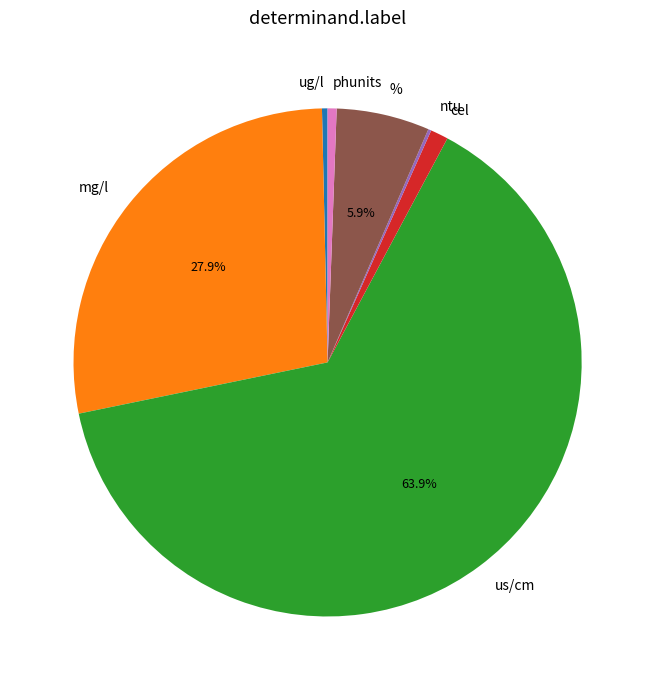

What is the ratio of the value at us/cm to the value at %?

10.8